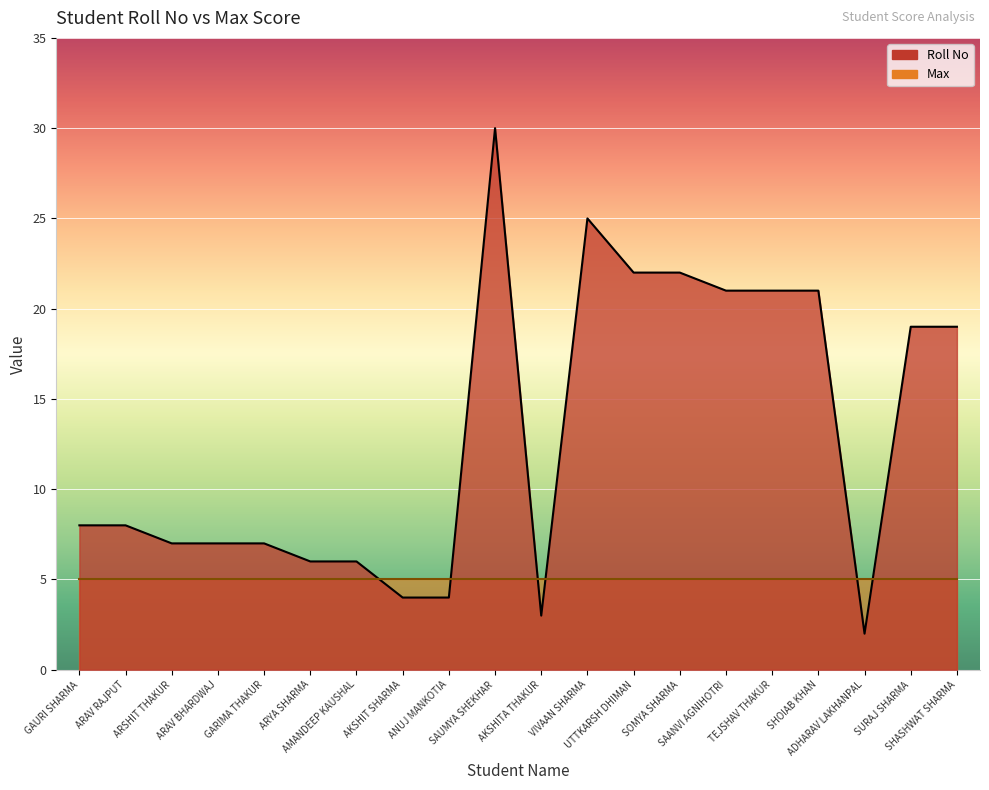

How many points are higher than both their immediate neighbors (excluding endpoints)?

2